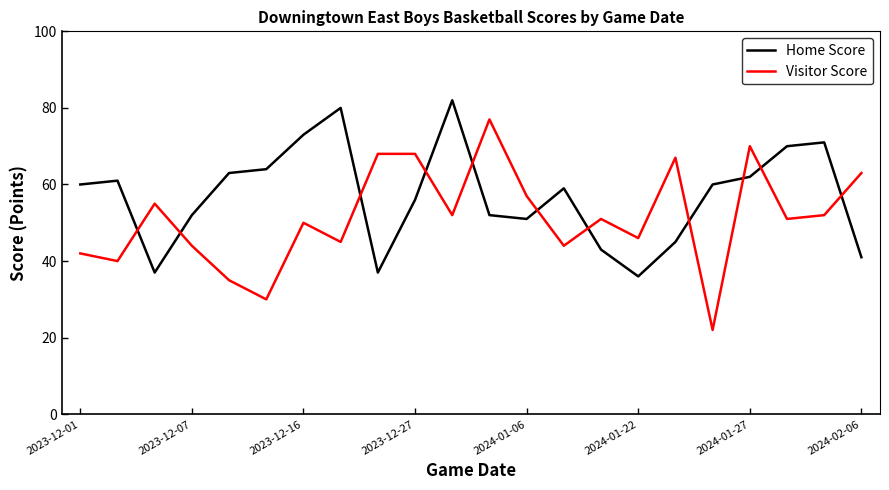

True or false: Home Score and Visitor Score intersect in this chart.

True